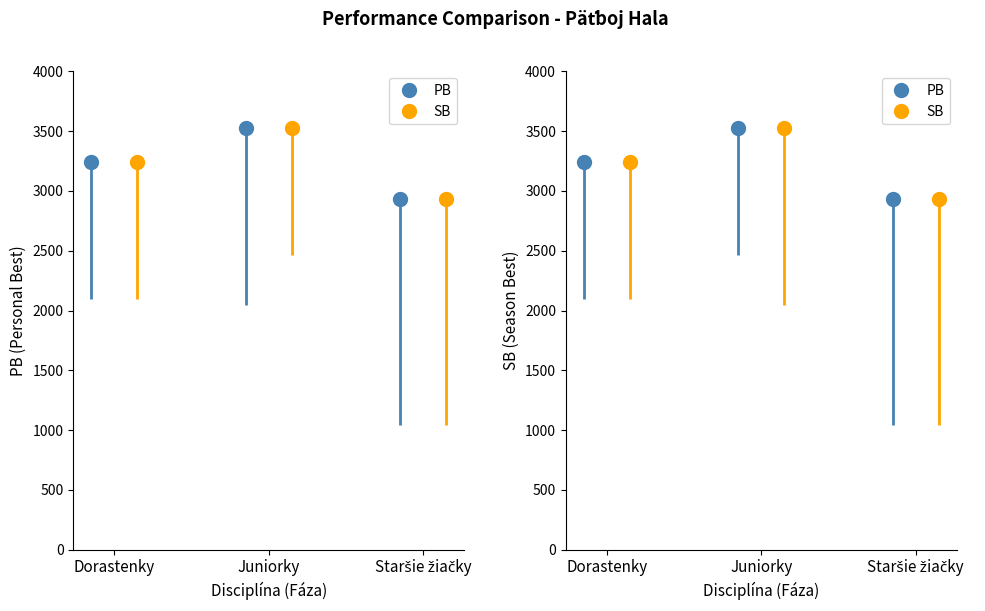

The value of PB at Dorastenky is 4612. True or false?

False